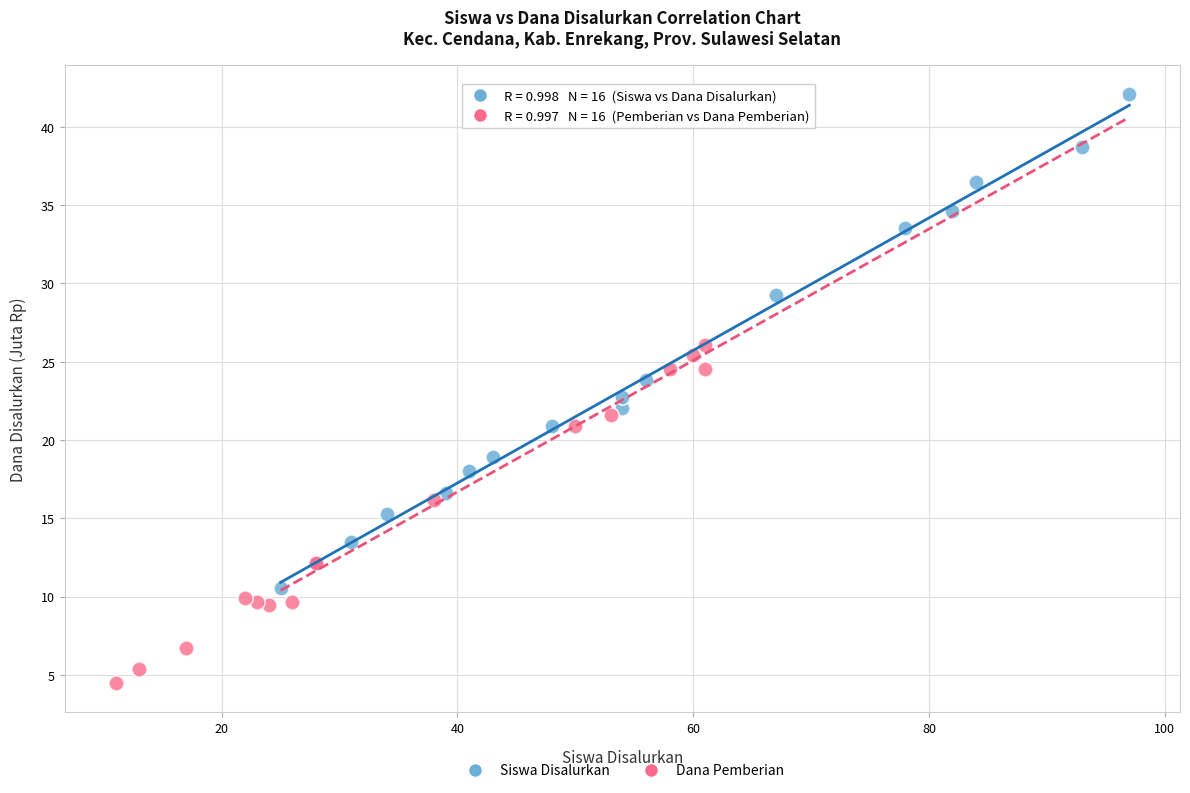

Which series contains the lowest Y value?

Dana Pemberian